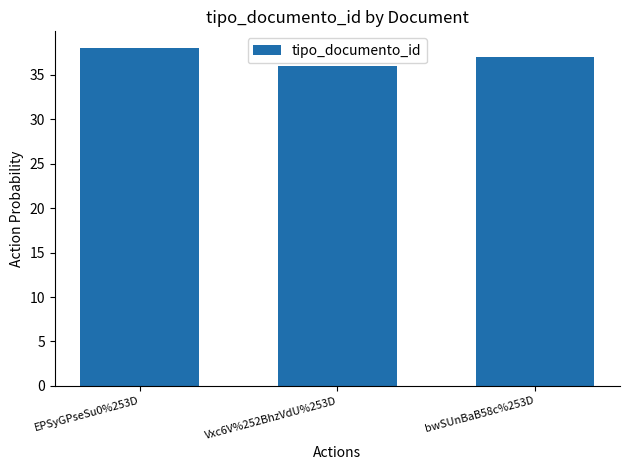

What is the change in value from EPSyGPseSu0%253D to bwSUnBaB58c%253D?

-1